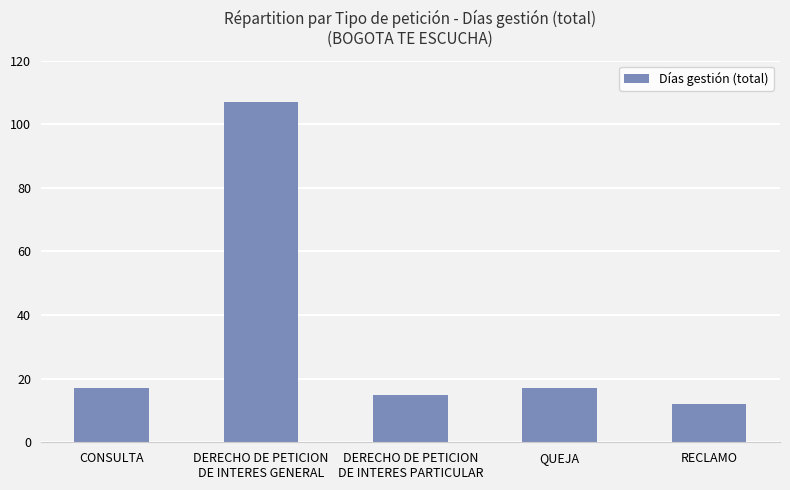

At which category does the chart reach its peak across all series?

DERECHO DE PETICION
DE INTERES GENERAL